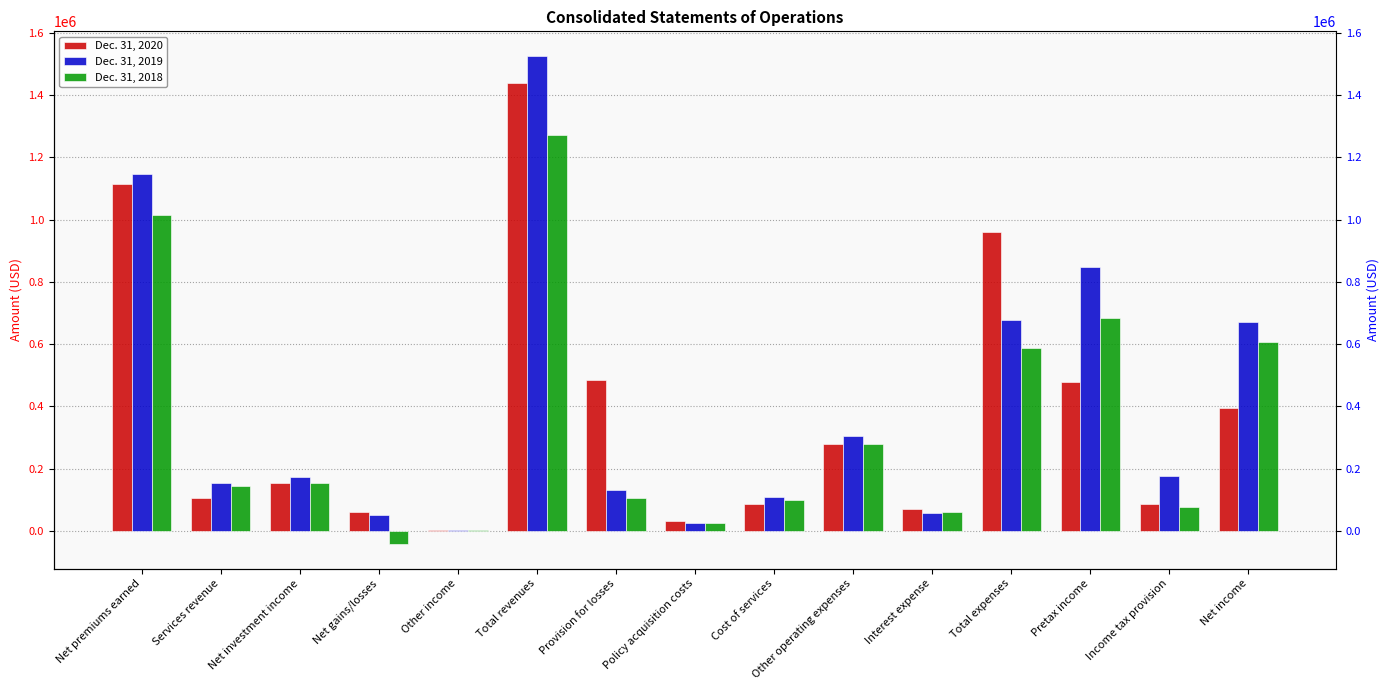

Reading left to right, what are all the values shown in this chart?

Dec. 31, 2020: 1115321	105385	154037	60277	3597	1438617	485117	30989	86066	280710	71150	959176	479441	85815	393626
Dec. 31, 2019: 1145349	154596	171796	51719	3495	1526955	132031	25314	108324	306129	56310	677962	848993	176684	672309
Dec. 31, 2018: 1014007	144972	152475	-42476	4028	1273006	104641	25265	98124	280818	61490	588820	684186	78175	606011